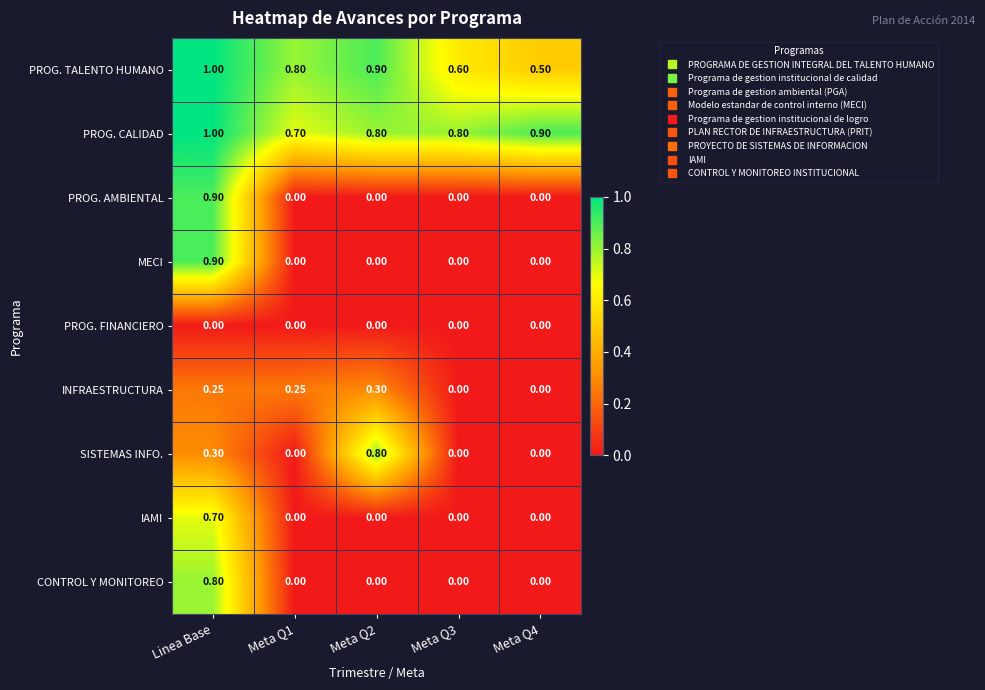

At which label does PROG. TALENTO HUMANO reach its peak?

Linea Base